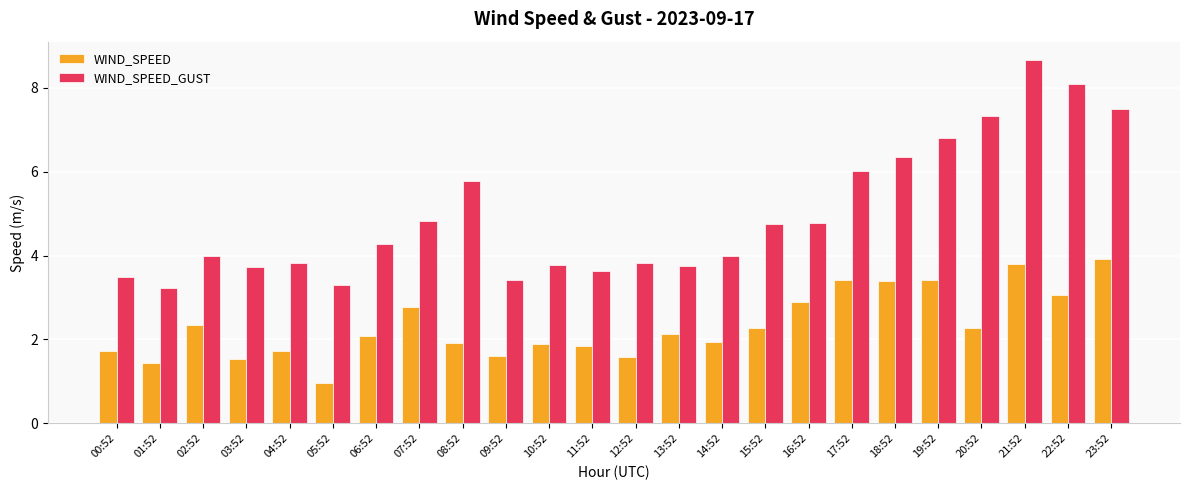

The WIND_SPEED series shows 1.6 at 09:52. True or false?

True